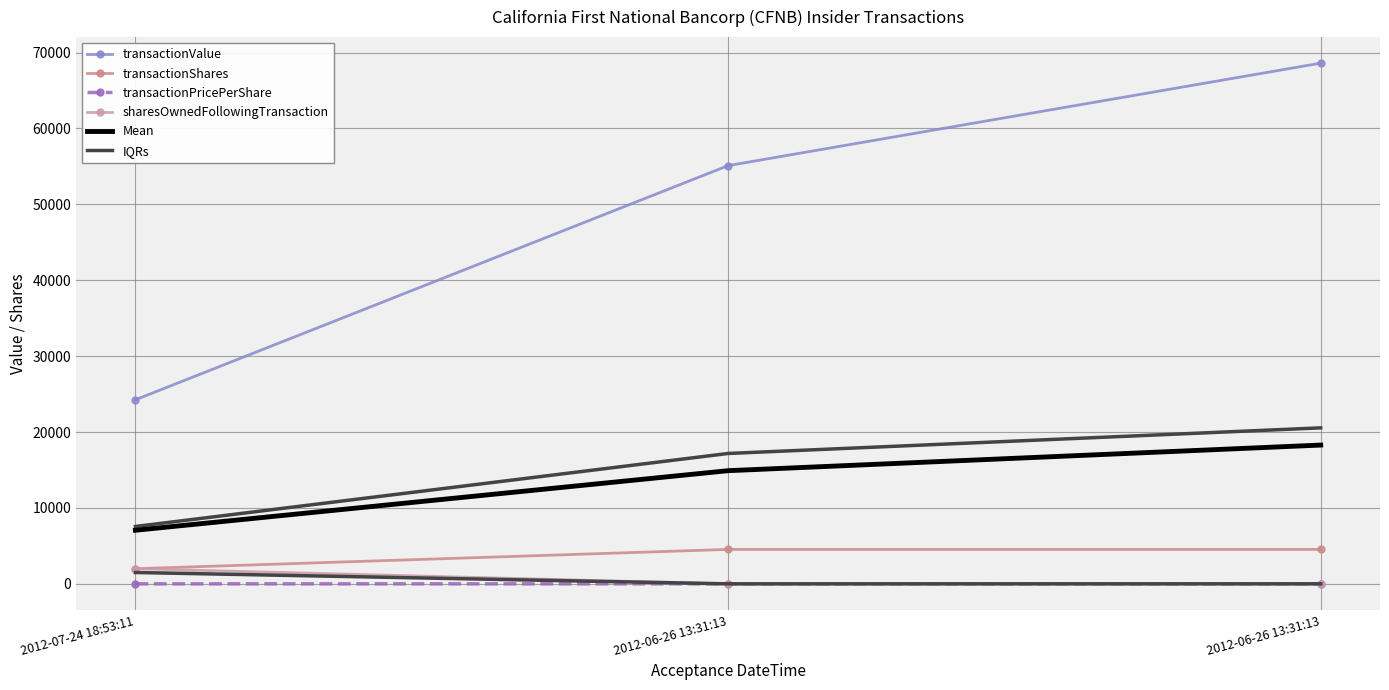

Reading left to right, extract all data points from this chart.

transactionValue: 2012-07-24 18:53:11=24260.0	2012-06-26 13:31:13=55107.0	2012-06-26 13:31:13=68609.0
transactionShares: 2012-07-24 18:53:11=2000.0	2012-06-26 13:31:13=4543.0	2012-06-26 13:31:13=4543.0
transactionPricePerShare: 2012-07-24 18:53:11=12.1	2012-06-26 13:31:13=12.1	2012-06-26 13:31:13=15.1
sharesOwnedFollowingTransaction: 2012-07-24 18:53:11=2000.0	2012-06-26 13:31:13=0.0	2012-06-26 13:31:13=0.0
Mean: 2012-07-24 18:53:11=7068.0	2012-06-26 13:31:13=14915.5	2012-06-26 13:31:13=18291.8
IQRs: 2012-07-24 18:53:11=1503.0	2012-06-26 13:31:13=9.1	2012-06-26 13:31:13=11.3